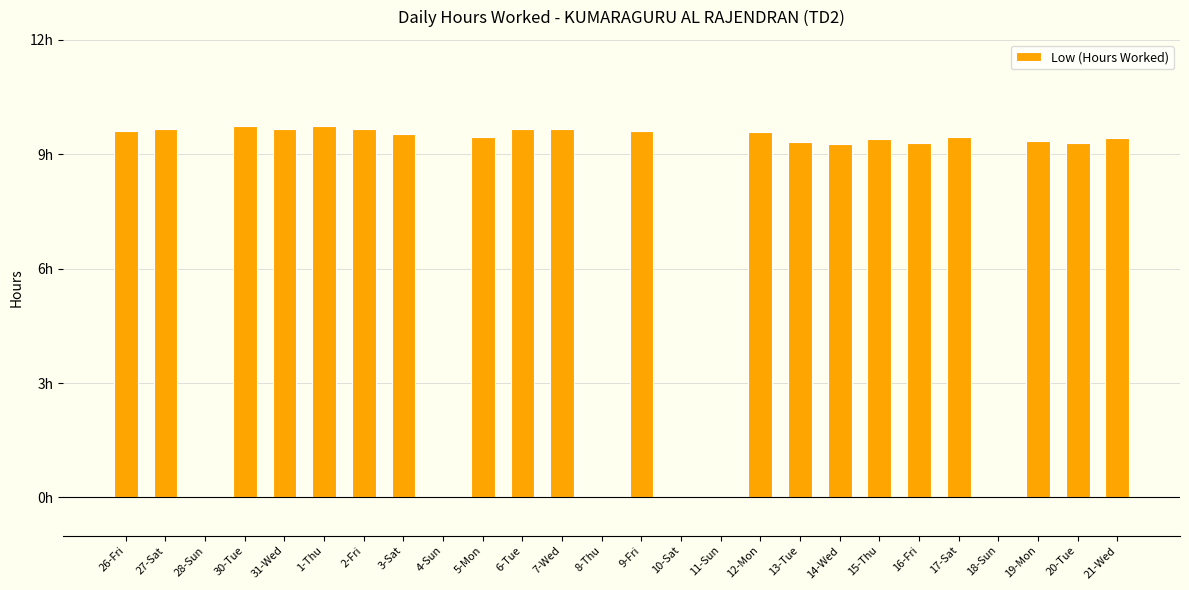

At which label is the value closest to 4?

28-Sun